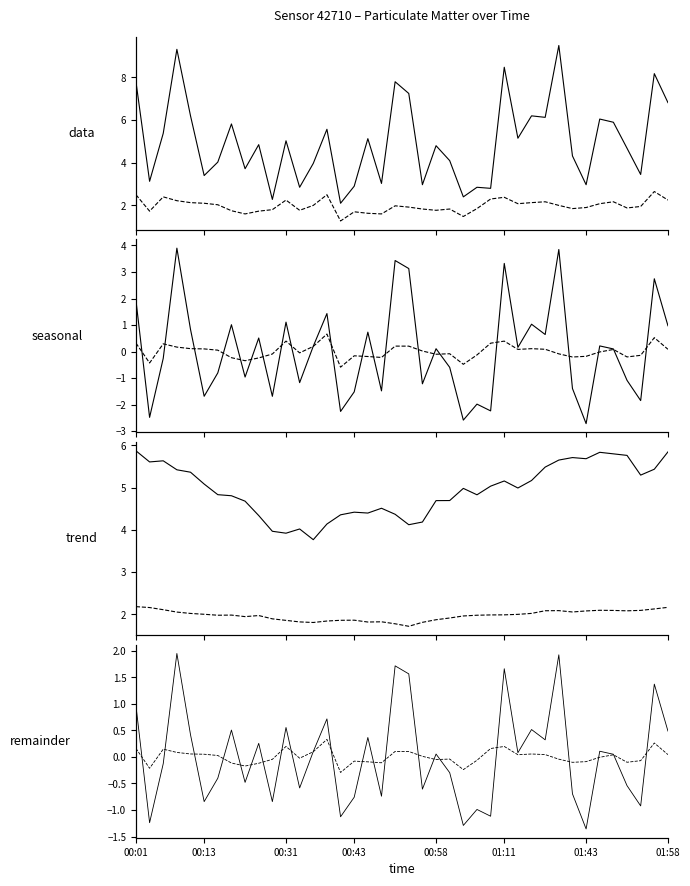

Does the chart contain stacked bars?

No